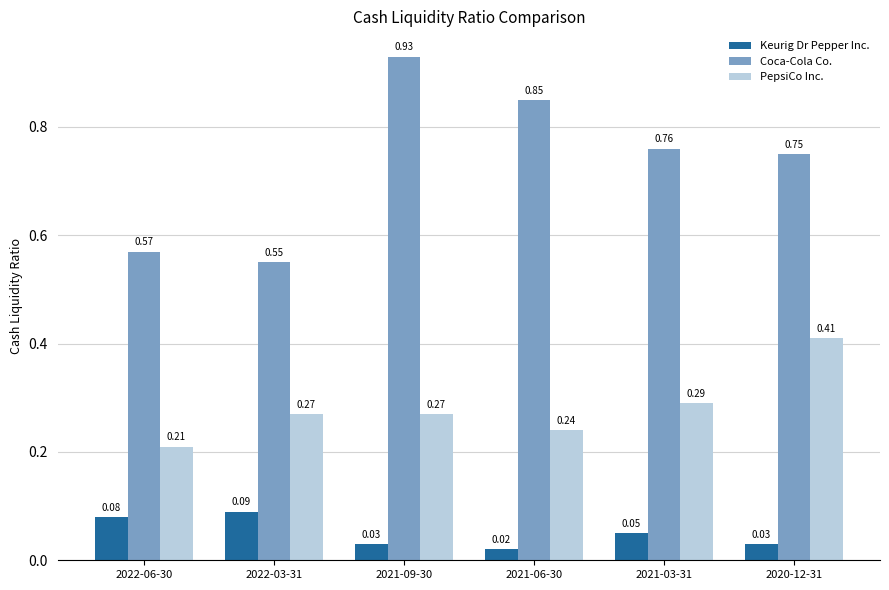

At which label does PepsiCo Inc. reach its peak?

2020-12-31